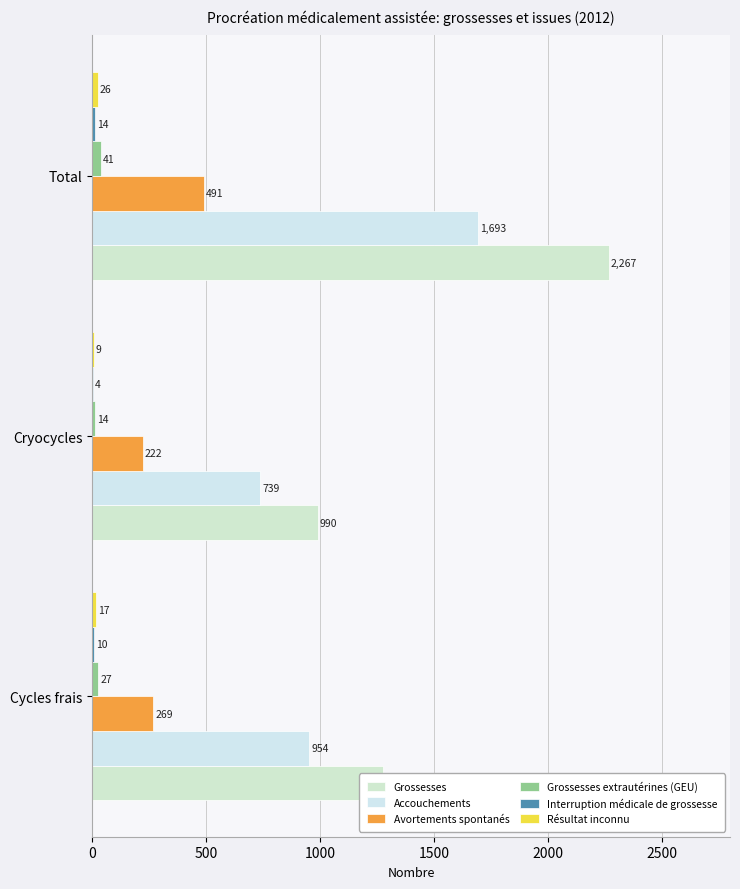

How many data points does each series have?

3